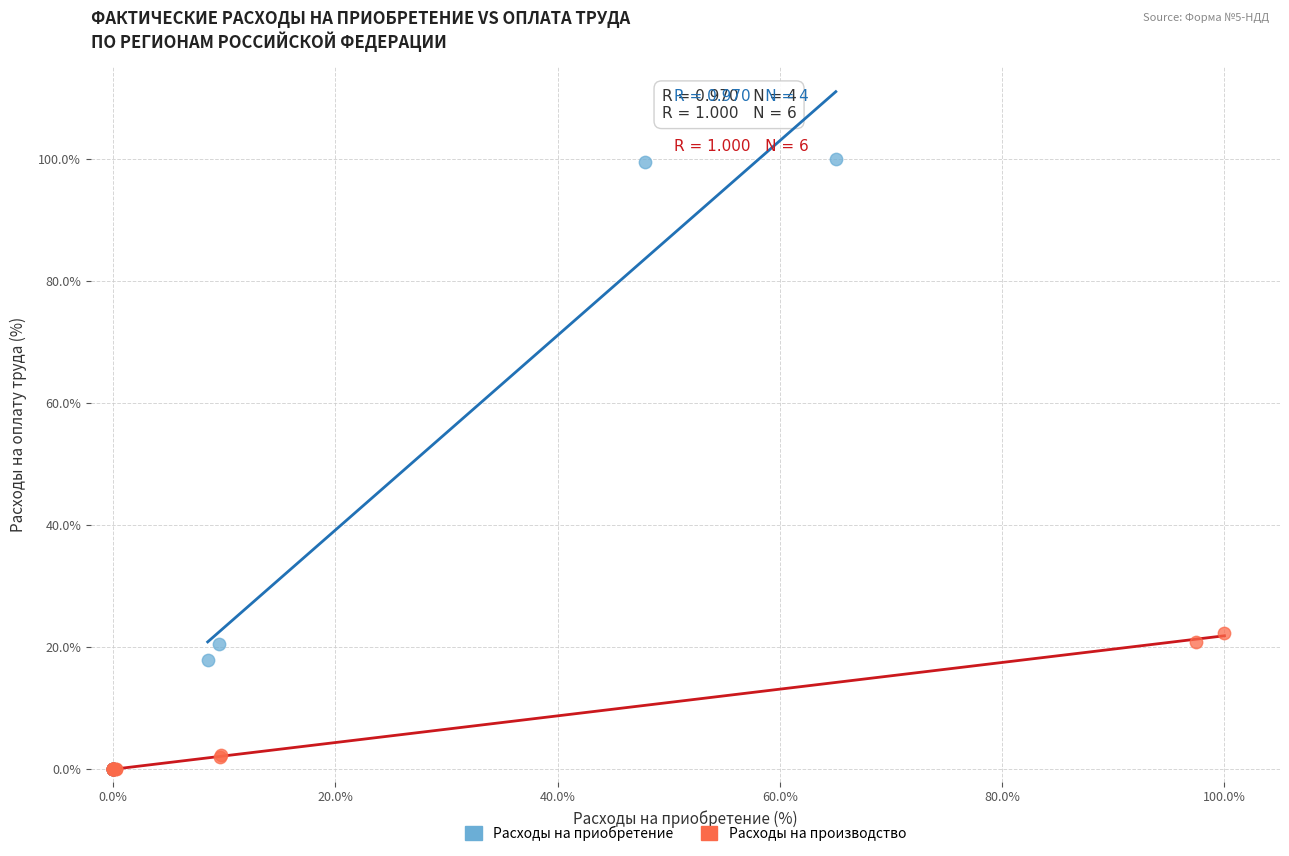

Which series has the largest Y range (max minus min)?

Расходы на приобретение